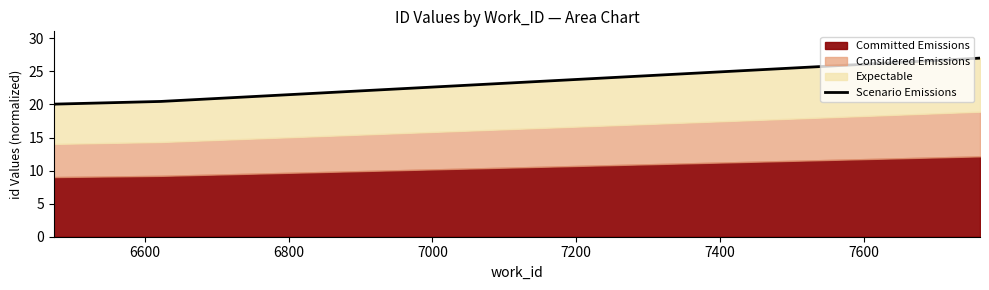

The chart shows a value of 10.6 at 6400. True or false?

False